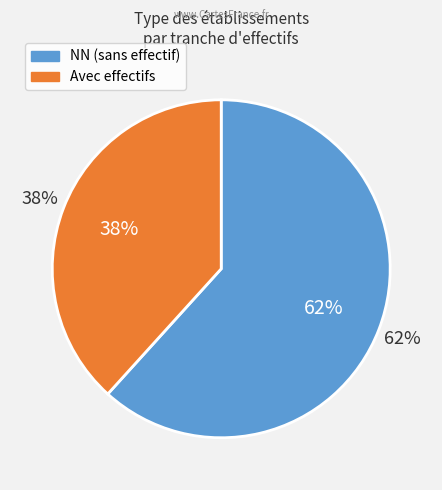

Is there a majority slice in this chart?

Yes